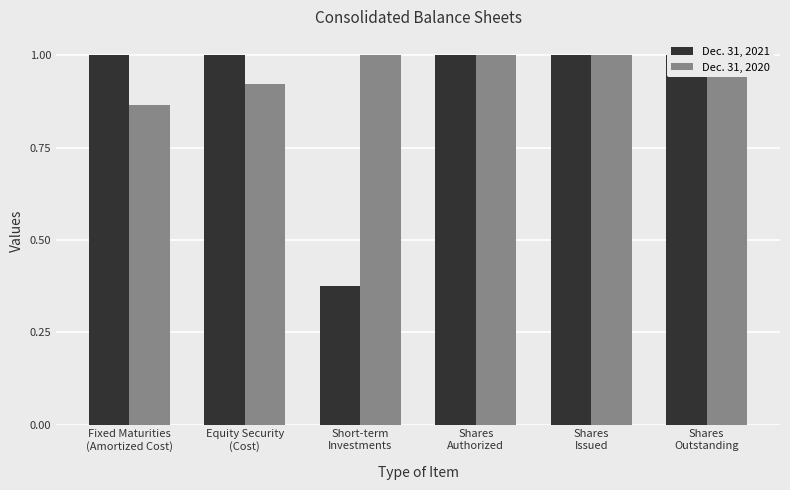

Reading right to left, what are all the values shown in this chart?

Dec. 31, 2021: 1.0	1.0	1.0	0.4	1.0	1.0
Dec. 31, 2020: 1.0	1.0	1.0	1.0	0.9	0.9